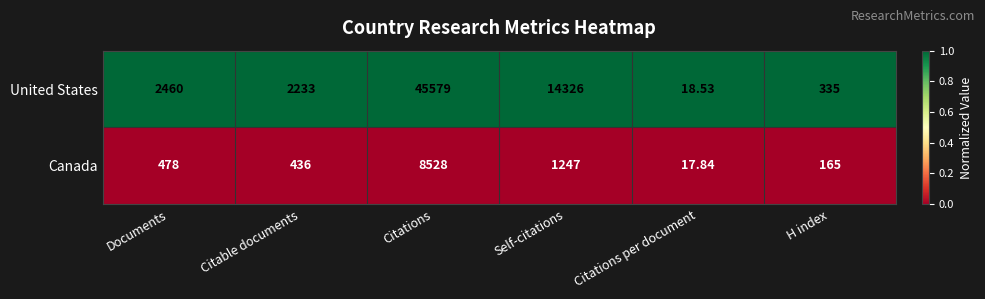

Which series has the widest spread of values?

United States